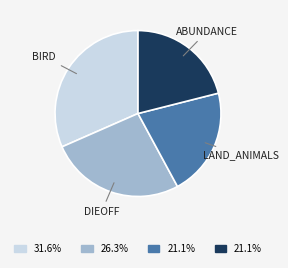

Is it true that LAND_ANIMALS is 31% of the pie?

False